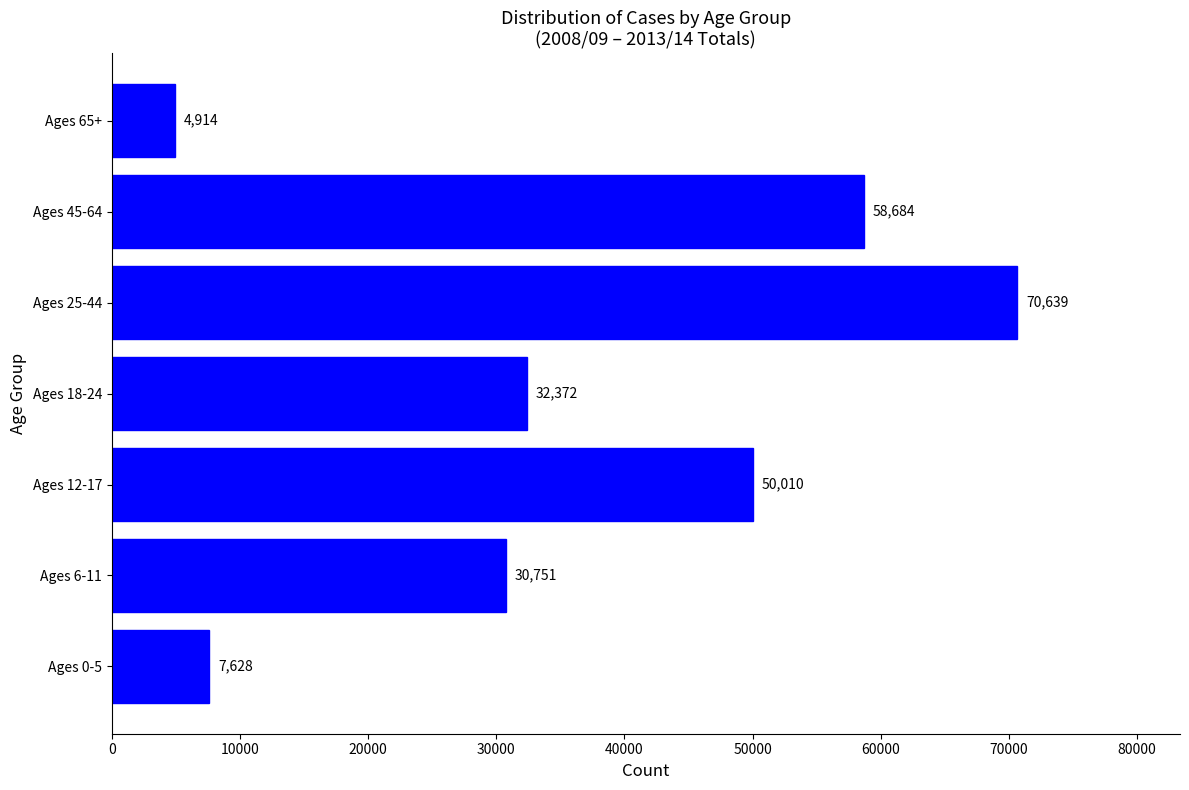

How many values are below 32372?

3